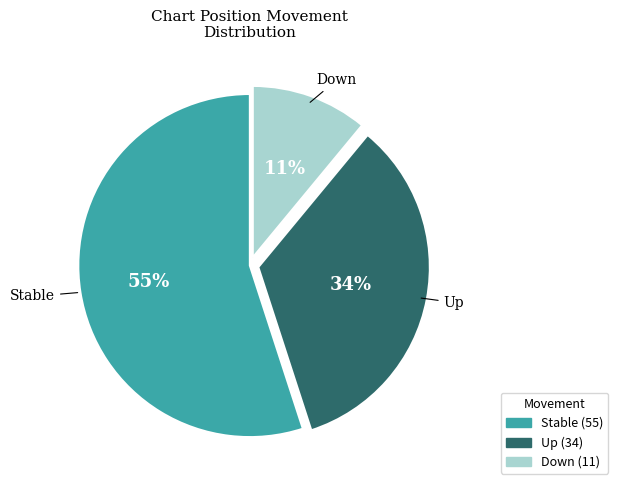

Count the number of slices in the pie.

3